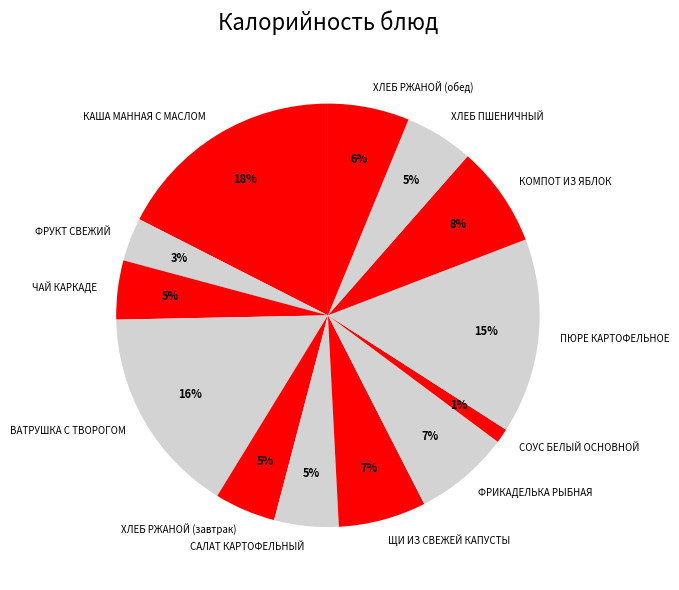

What is the smallest slice in the pie chart?

СОУС БЕЛЫЙ ОСНОВНОЙ